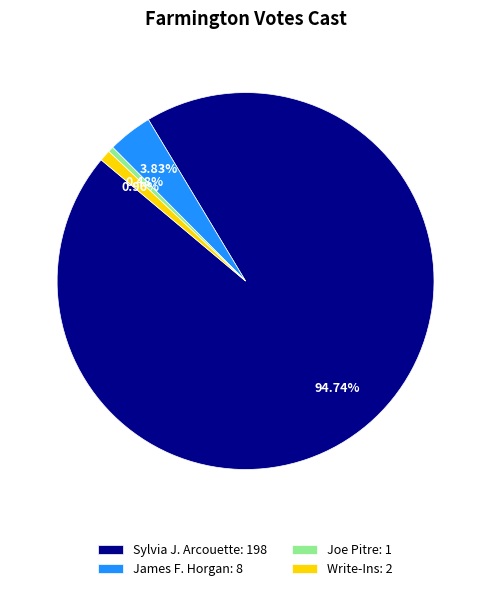

How many slices are in this pie chart?

4